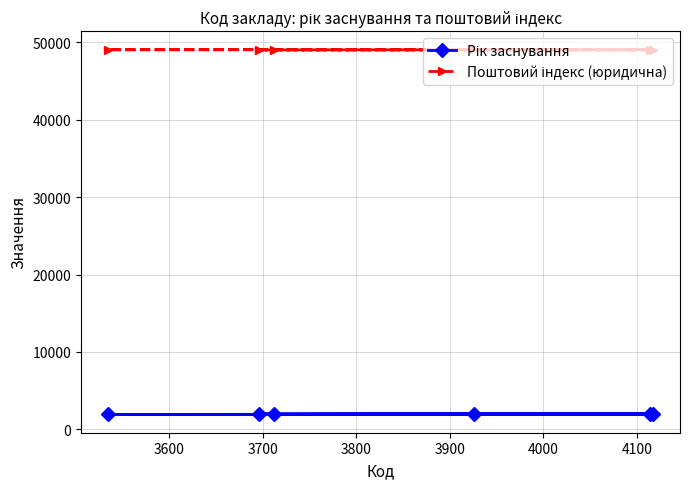

At how many categories does at least one series exceed 35517?

6